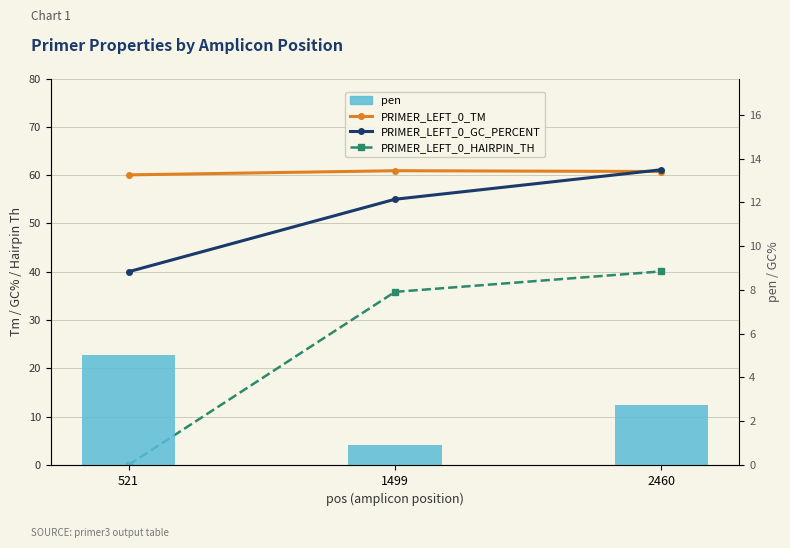

Reading right to left, transcribe all the data shown in this chart.

PRIMER_LEFT_0_TM: 60.7	60.9	60.0
PRIMER_LEFT_0_GC_PERCENT: 61.1	55.0	40.0
PRIMER_LEFT_0_HAIRPIN_TH: 40.1	35.8	0.0
pen: 2.7	0.9	5.0